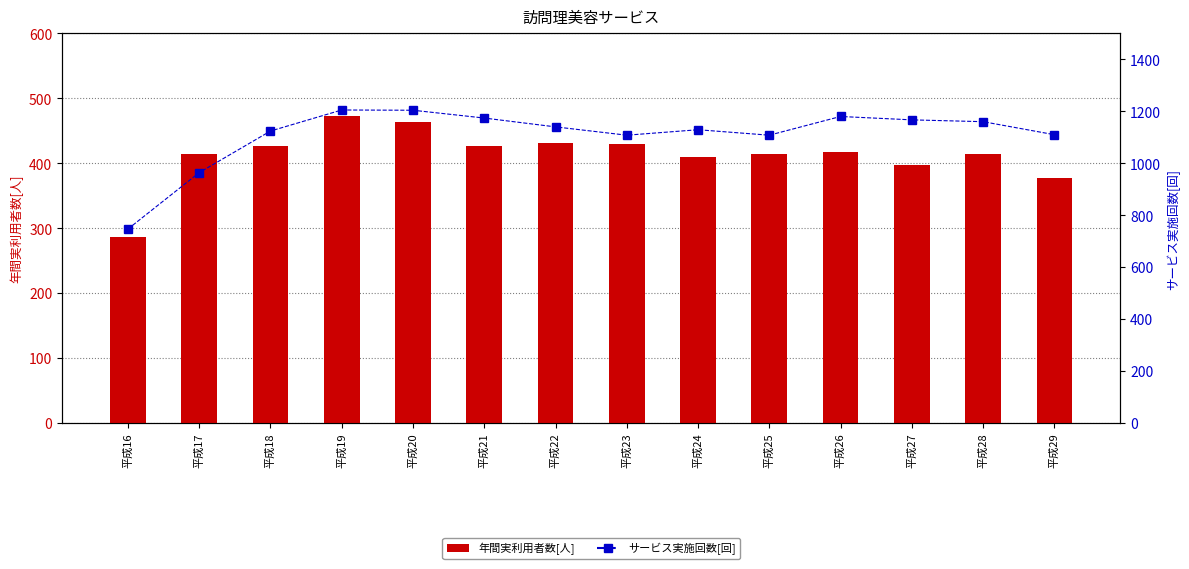

What is the maximum value for サービス実施回数[回]?

1205